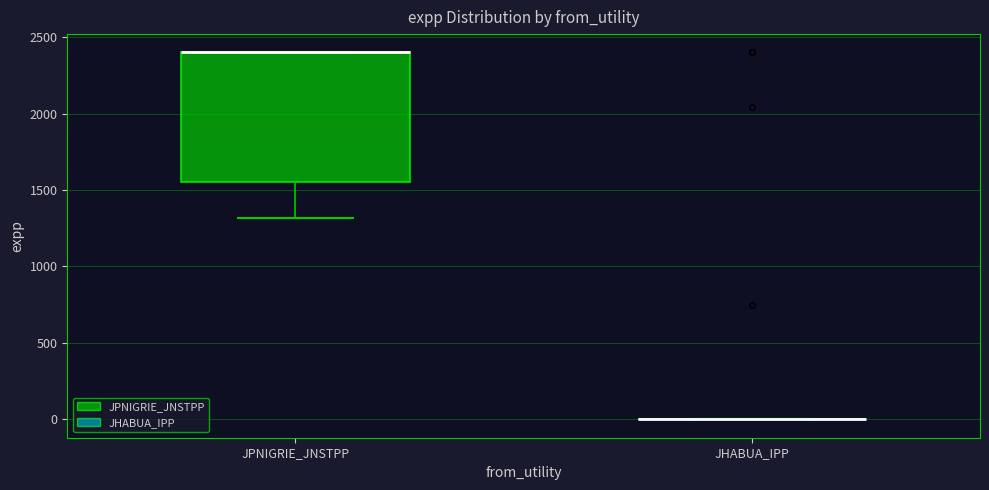

Which box is the tallest, from its lower edge to its upper edge?

JPNIGRIE_JNSTPP